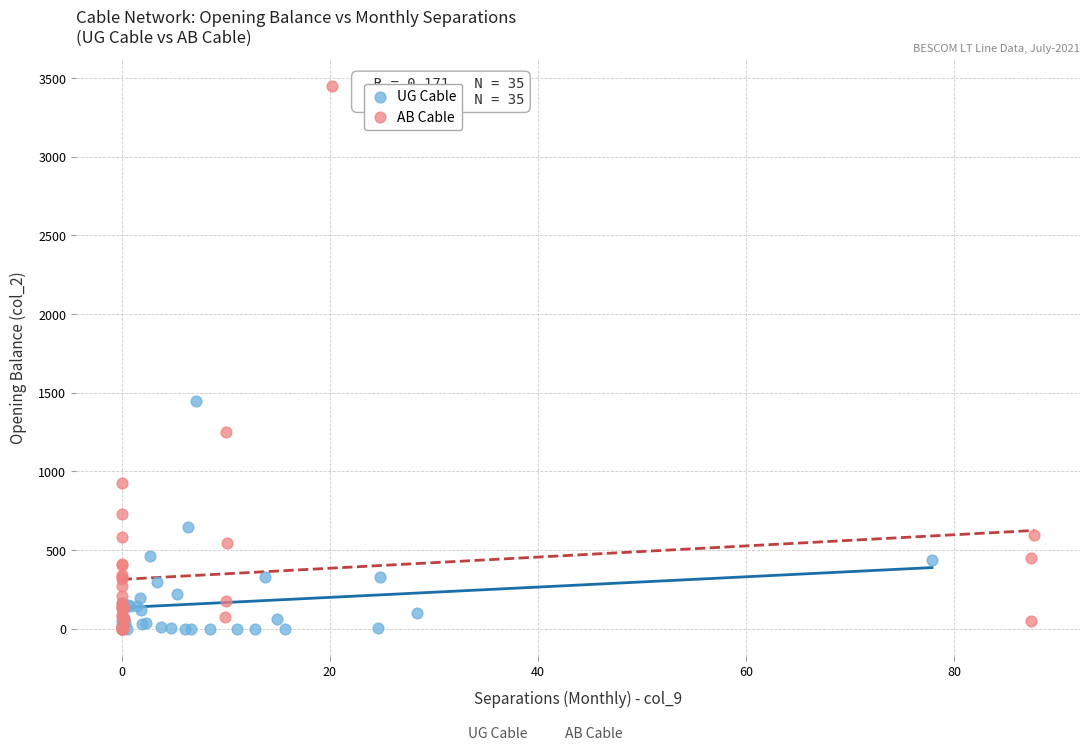

Which series reaches the maximum Y coordinate?

AB Cable